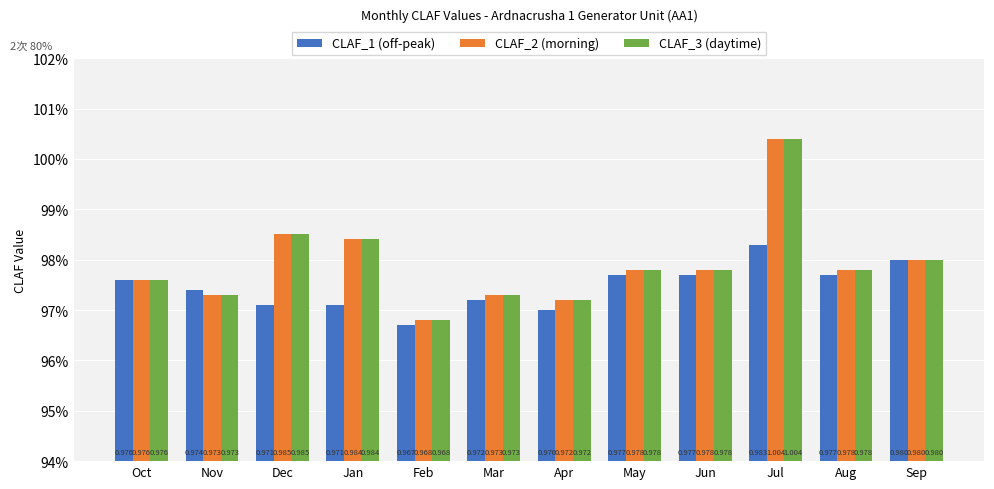

What are all the series names shown in the legend?

CLAF_1 (off-peak), CLAF_2 (morning), CLAF_3 (daytime)